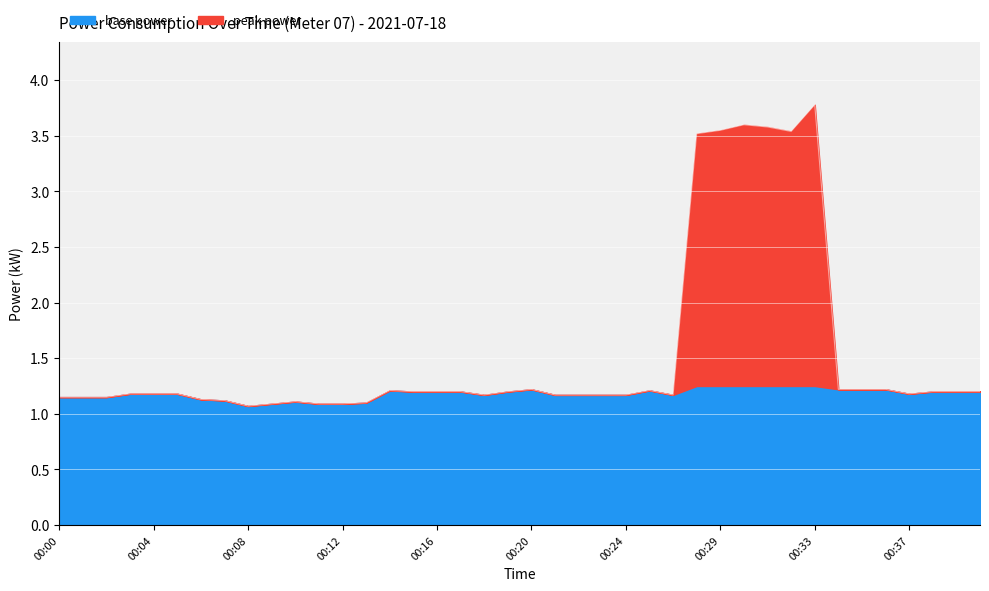

What is the value of the 35th point from the left?

1.2